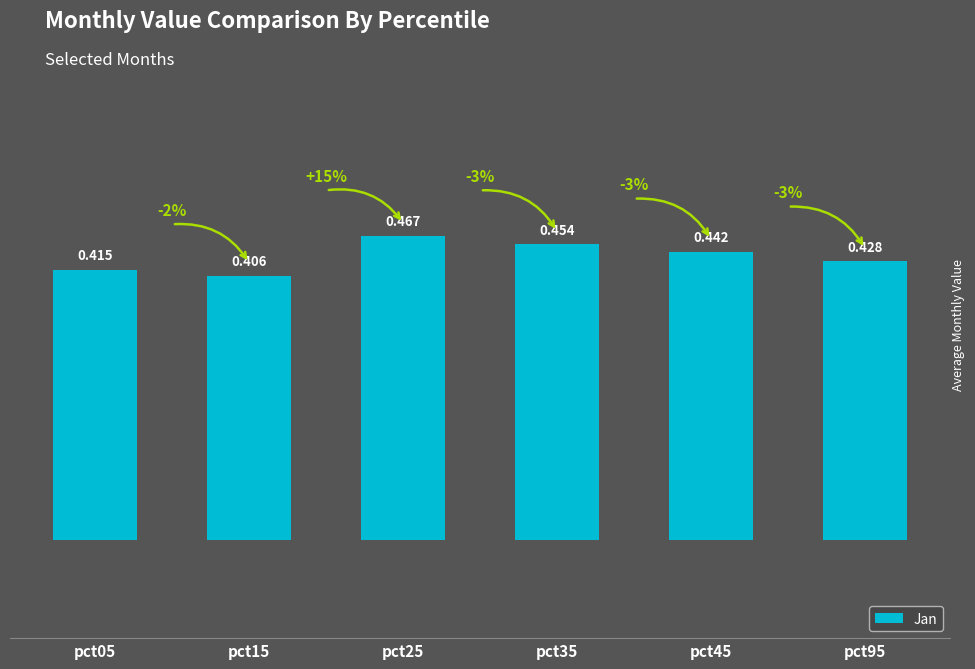

Read the value at pct25.

0.5